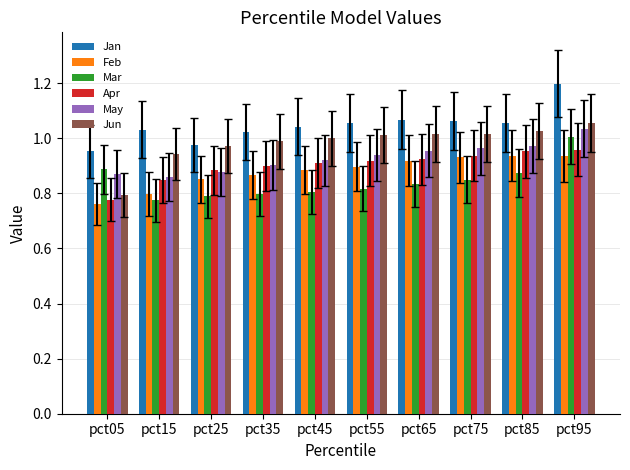

What is the total value across all series at pct15?

5.3